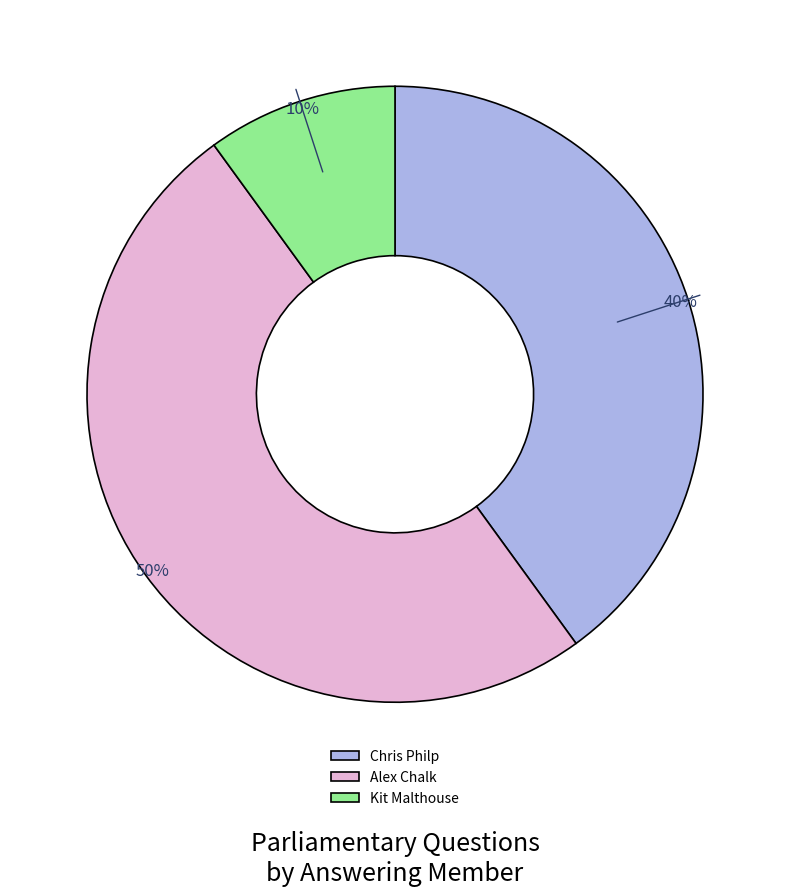

The Chris Philp slice represents 40% of the pie. True or false?

True